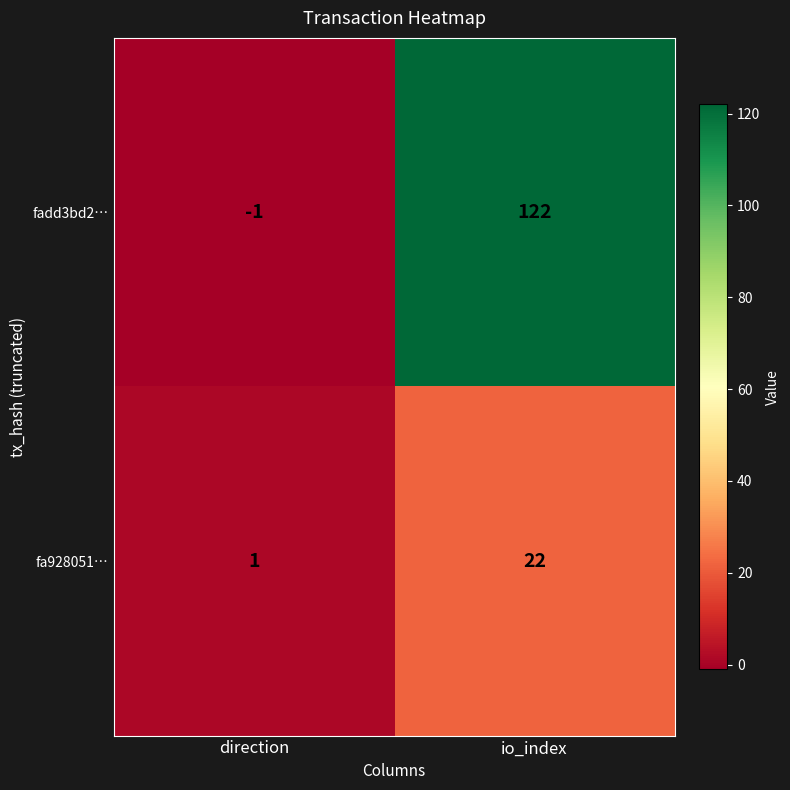

Reading left to right, list all the values displayed in this chart.

fadd3bd2…: -1	122
fa928051…: 1	22